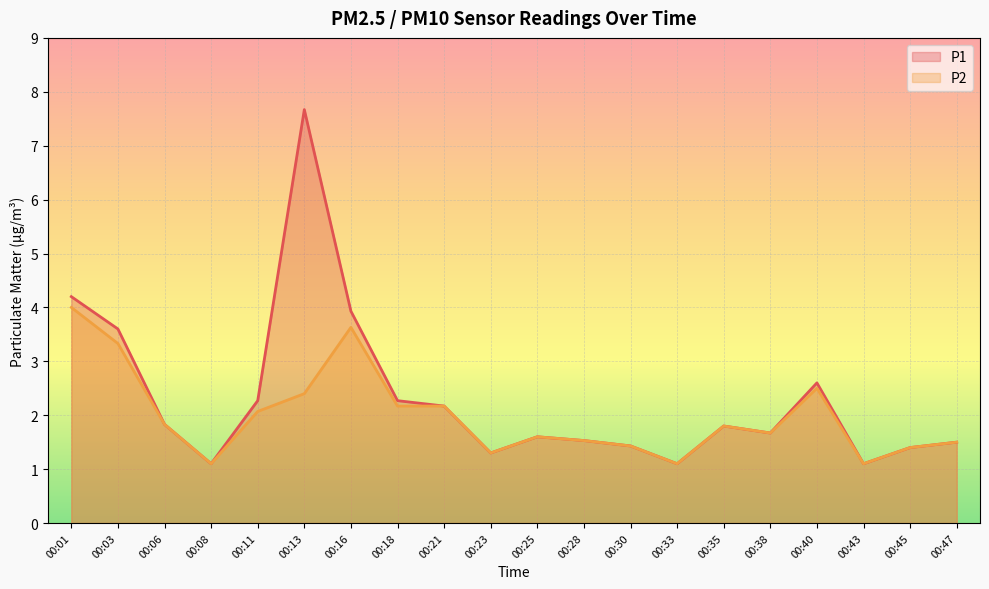

Reading left to right, what are all the values shown in this chart?

P1: 4.2	3.6	1.8	1.1	2.3	7.7	3.9	2.3	2.2	1.3	1.6	1.5	1.4	1.1	1.8	1.7	2.6	1.1	1.4	1.5
P2: 4.0	3.3	1.8	1.1	2.1	2.4	3.6	2.2	2.2	1.3	1.6	1.5	1.4	1.1	1.8	1.7	2.5	1.1	1.4	1.5